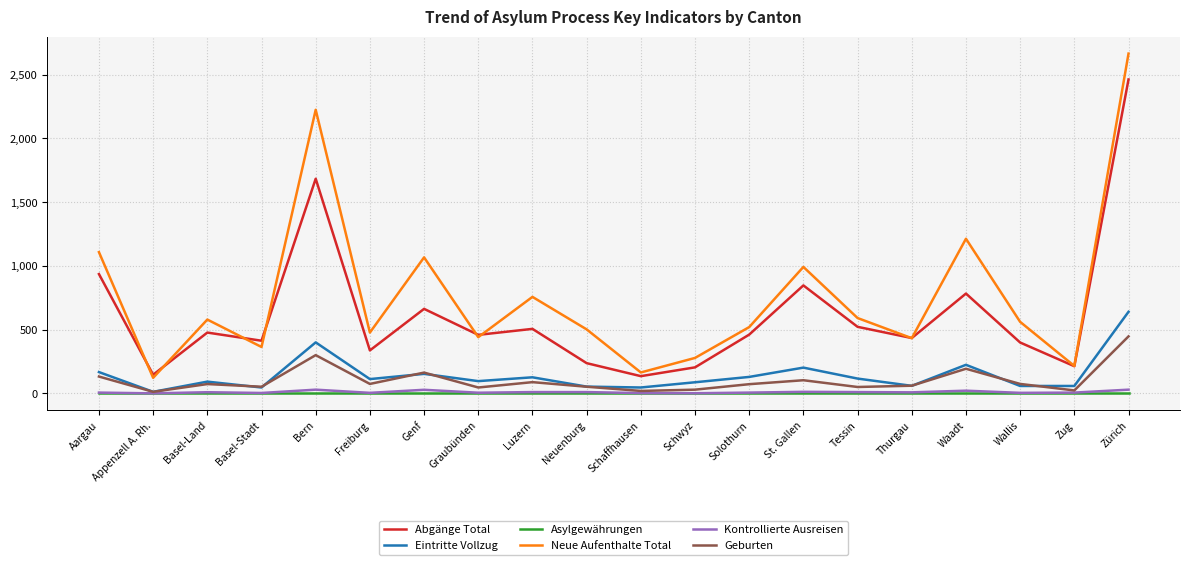

True or false: Asylgewährungen and Neue Aufenthalte Total intersect in this chart.

False